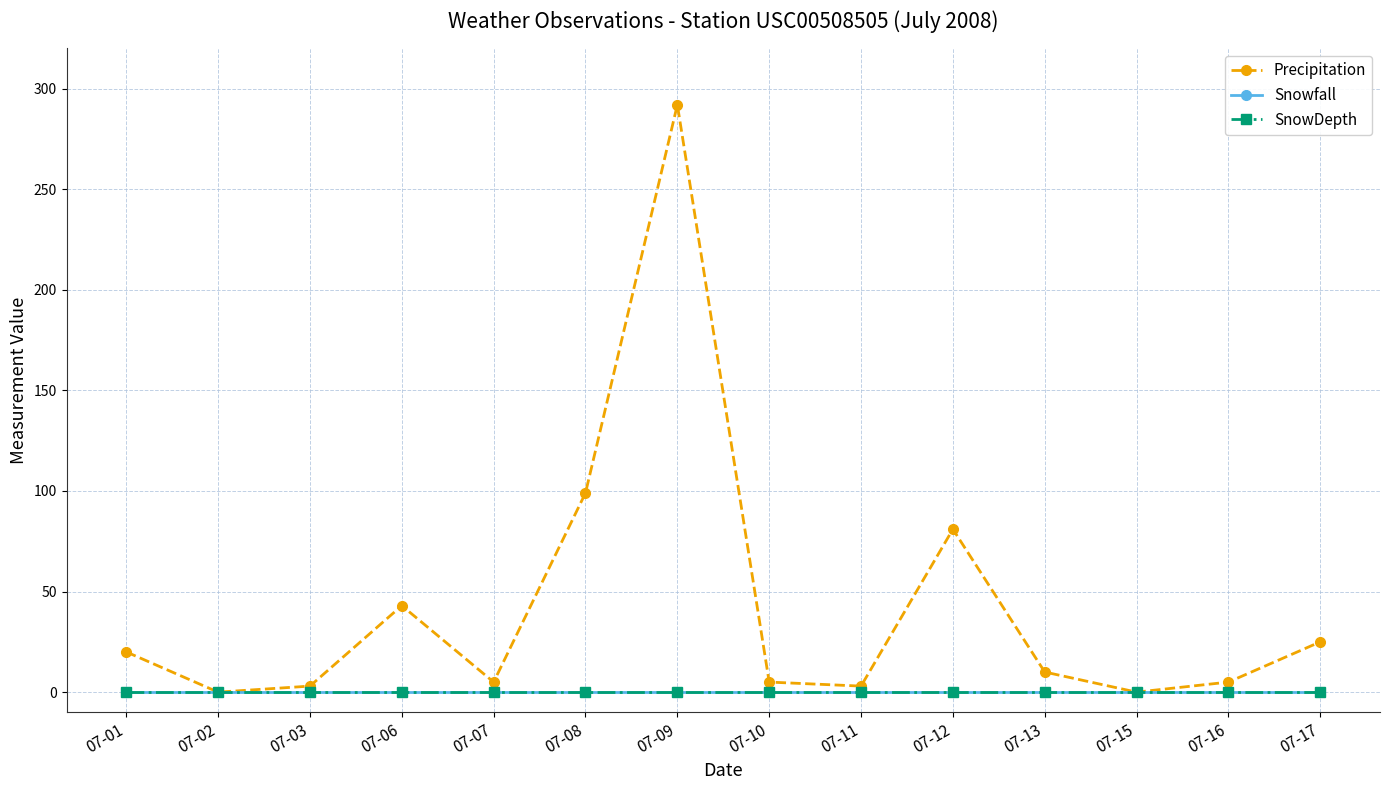

Does the chart have visible grid lines?

Yes